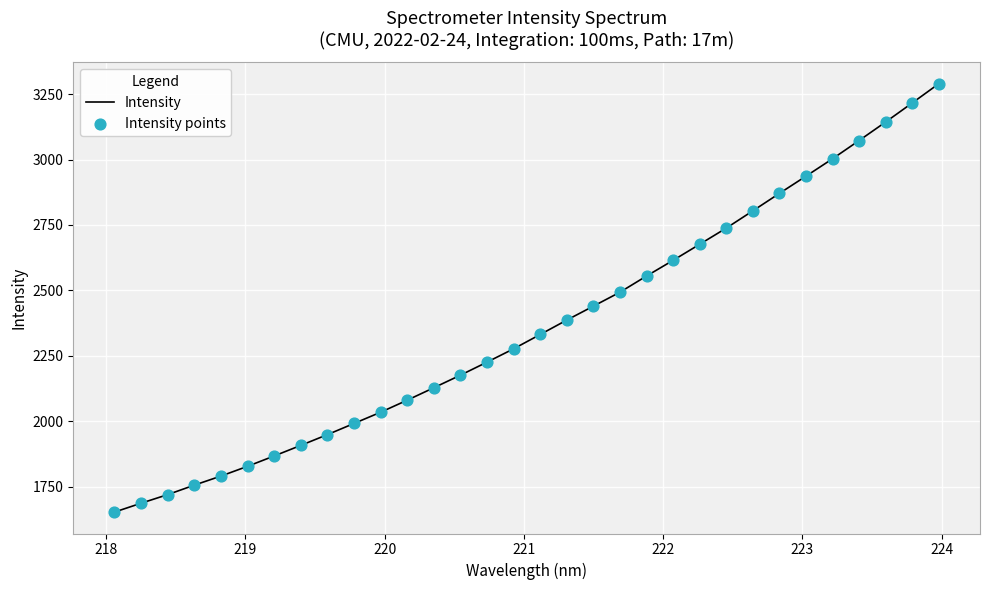

What is the minimum value shown in the chart?

1652.3